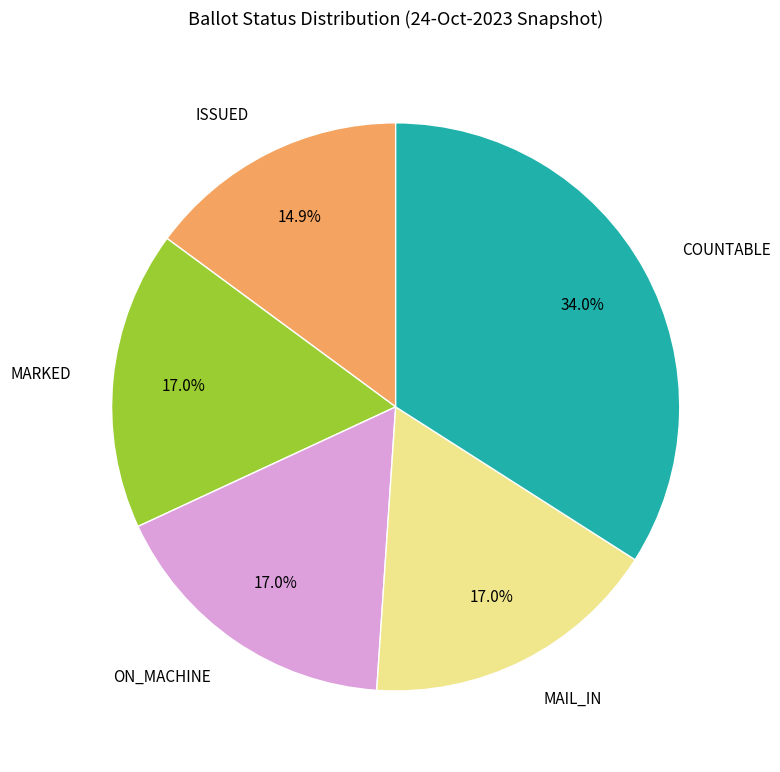

Is there a majority slice in this chart?

No